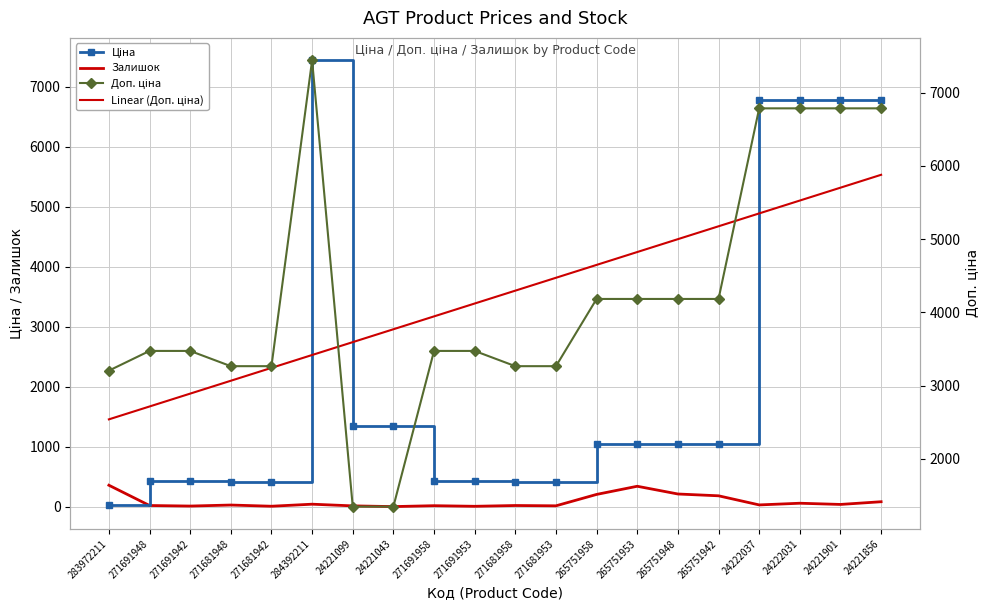

The value of Доп. ціна at 24222031 is 2788.1. True or false?

False